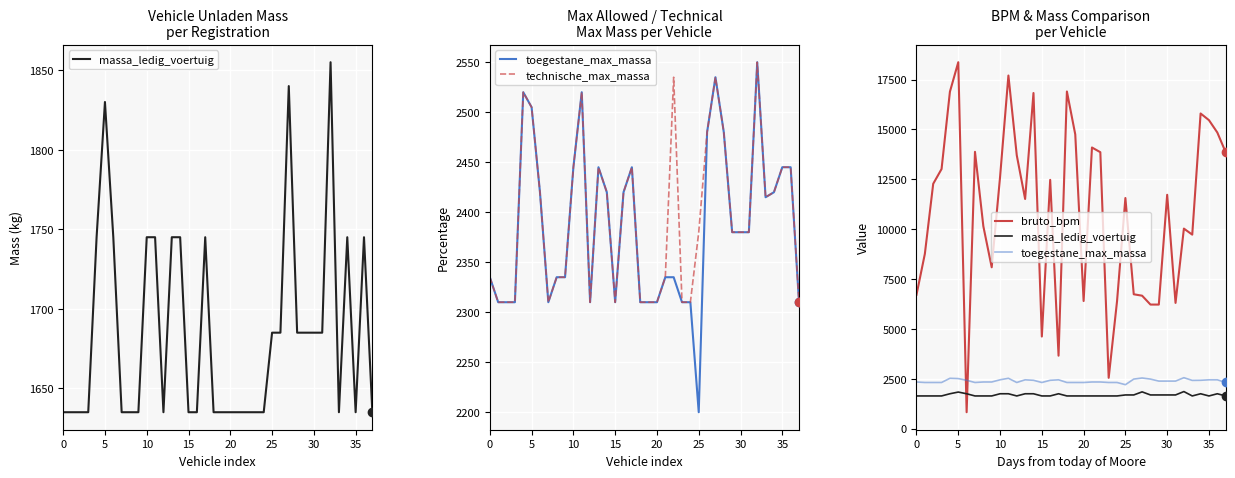

Does the chart display data point markers on the line(s)?

No